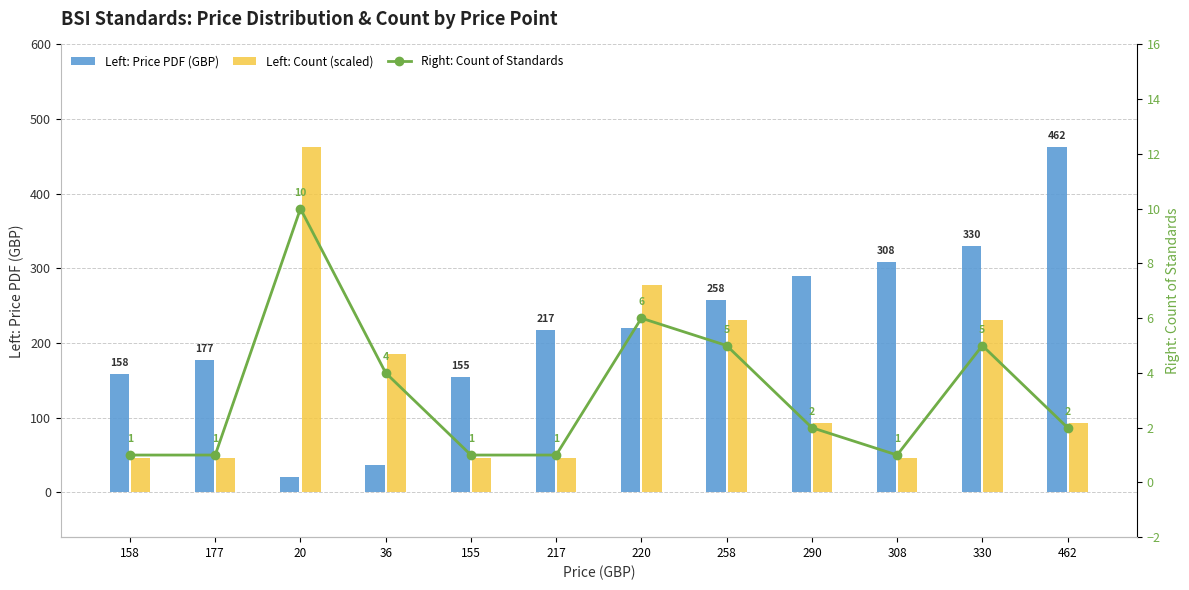

Which category has the lowest value in the Right: Count of Standards series?

158